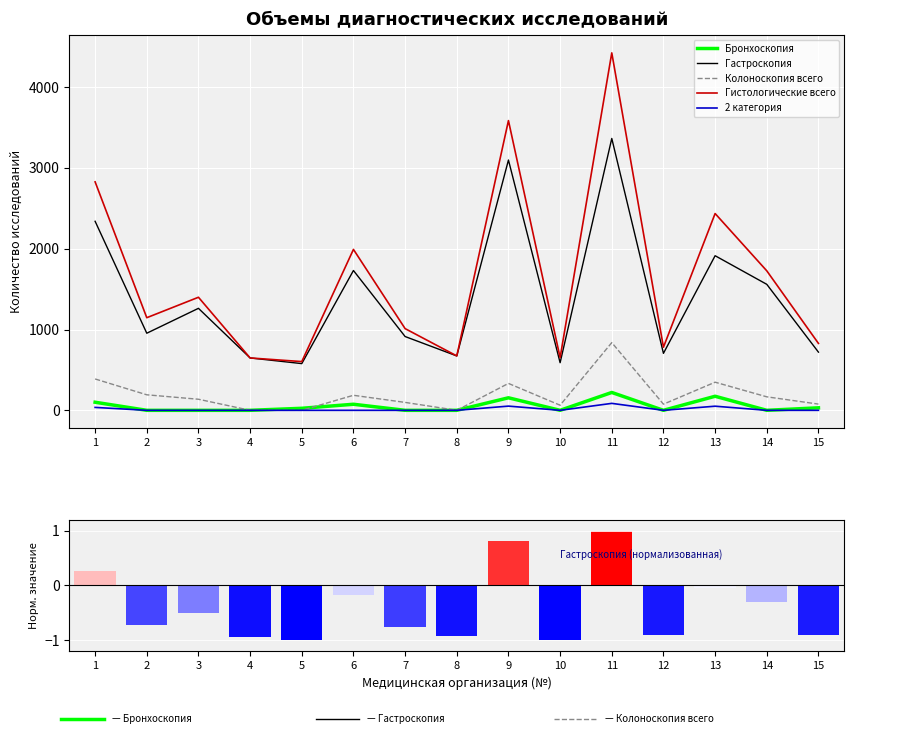

How many data points in Гастроскопия are less than 954?

7